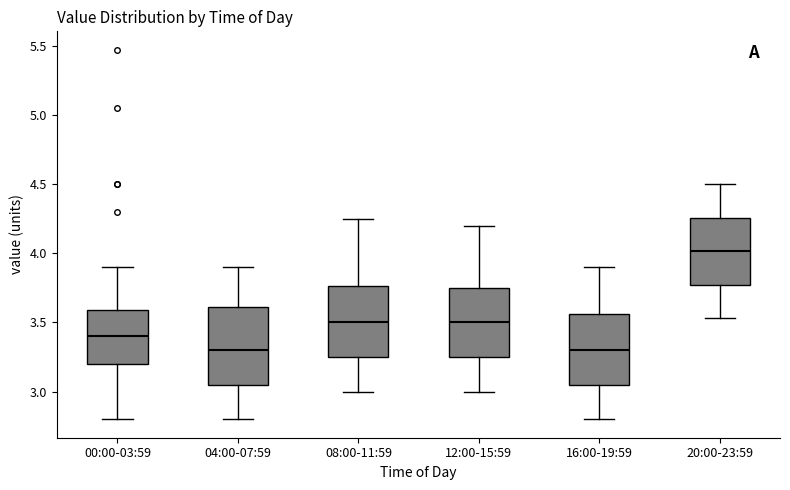

Which box's median line is the highest?

20:00-23:59